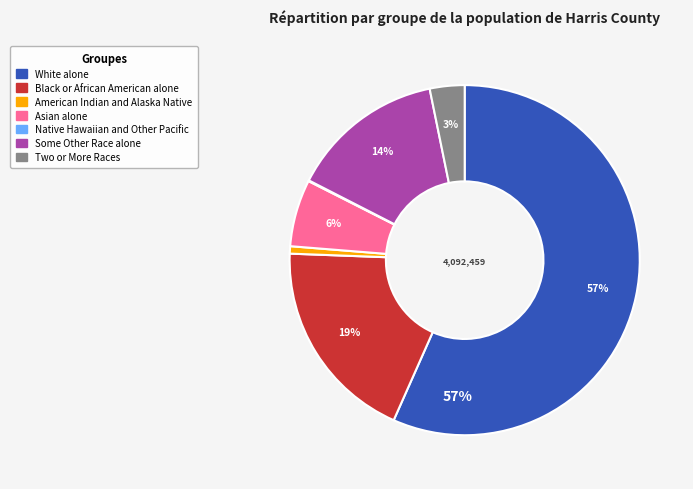

Is the sum of American Indian and Alaska Native and Two or More Races greater than half?

No